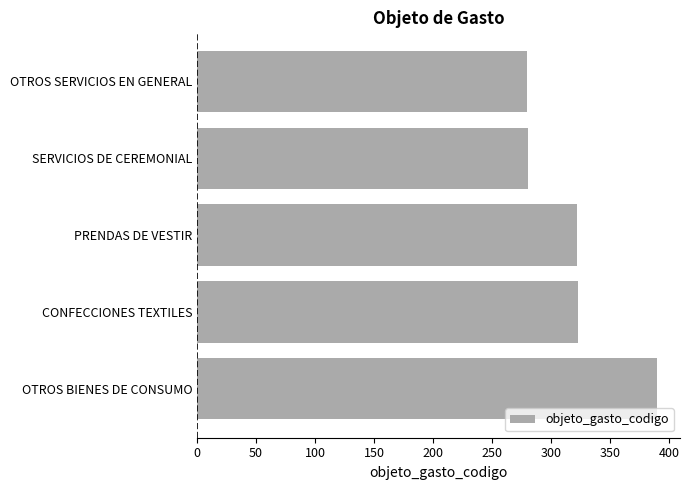

What is the greatest value displayed?

390